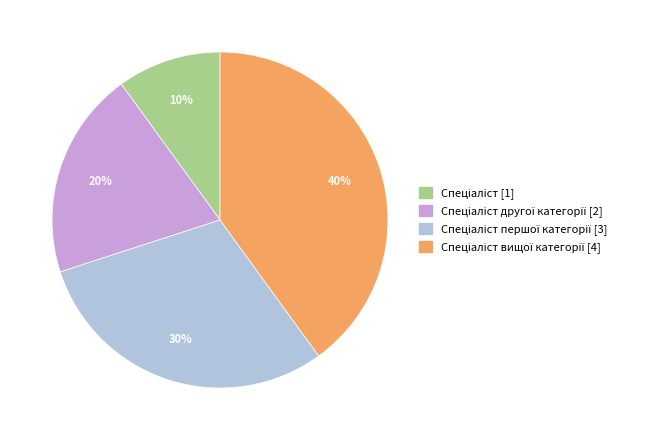

Is there a majority slice in this chart?

No